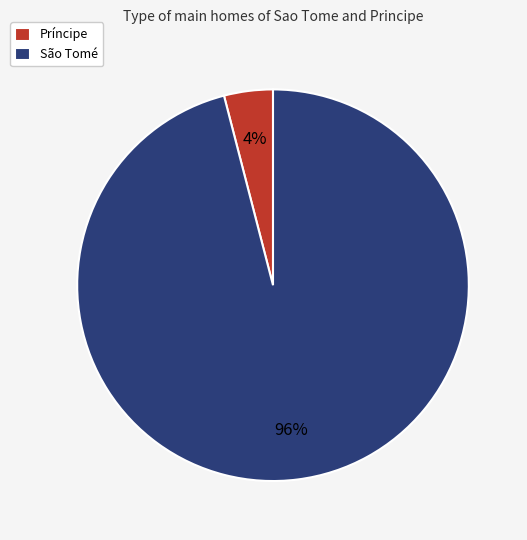

Which has a higher value, Príncipe or São Tomé?

São Tomé